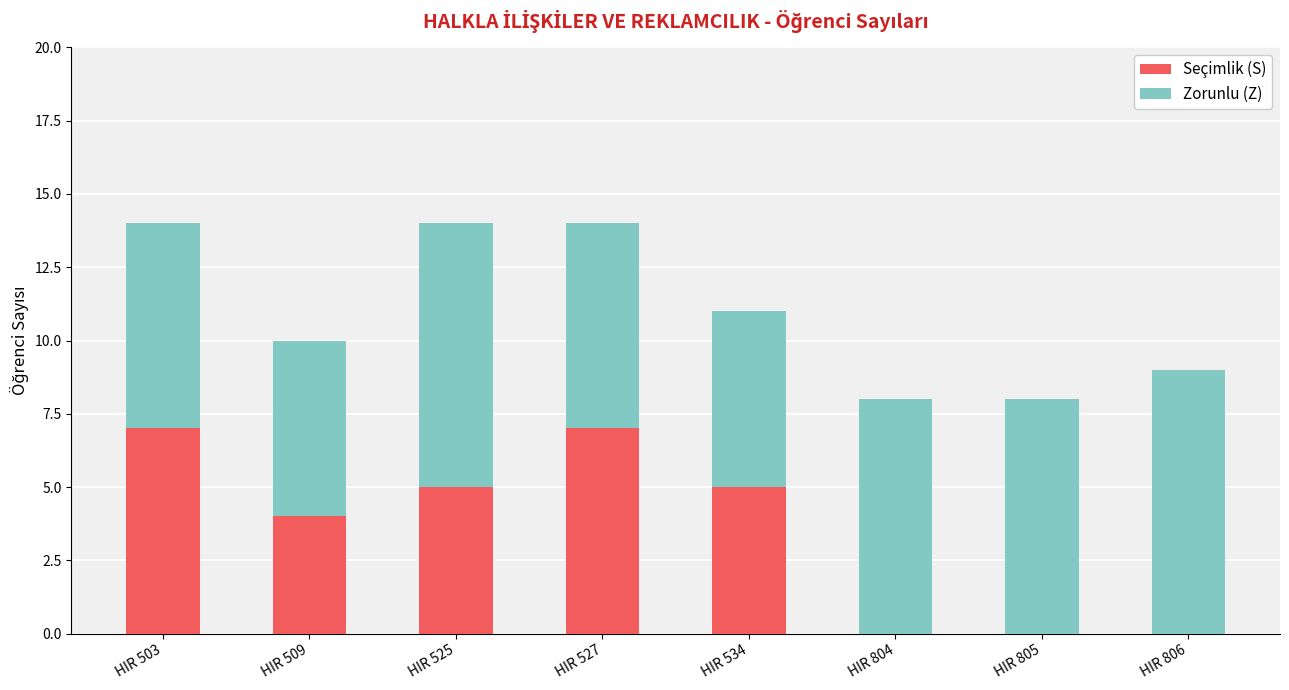

What is the total value across all series at HIR 525?

14